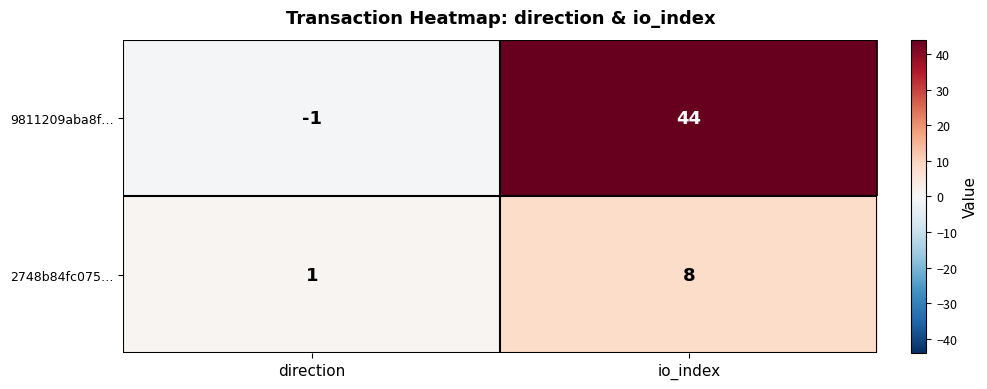

What is the sum of the 9811209aba8f… values at io_index and direction?

43